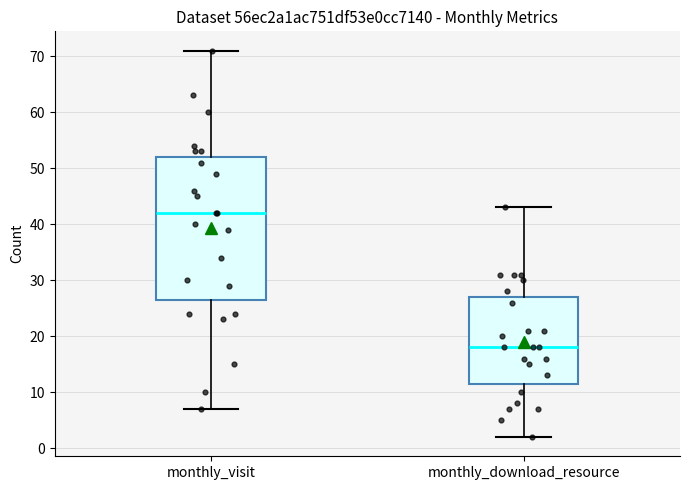

Where does the upper whisker of the box for monthly_visit end on the y-axis? The values are not printed on the chart, so give them approximately, as read against the axis.

71